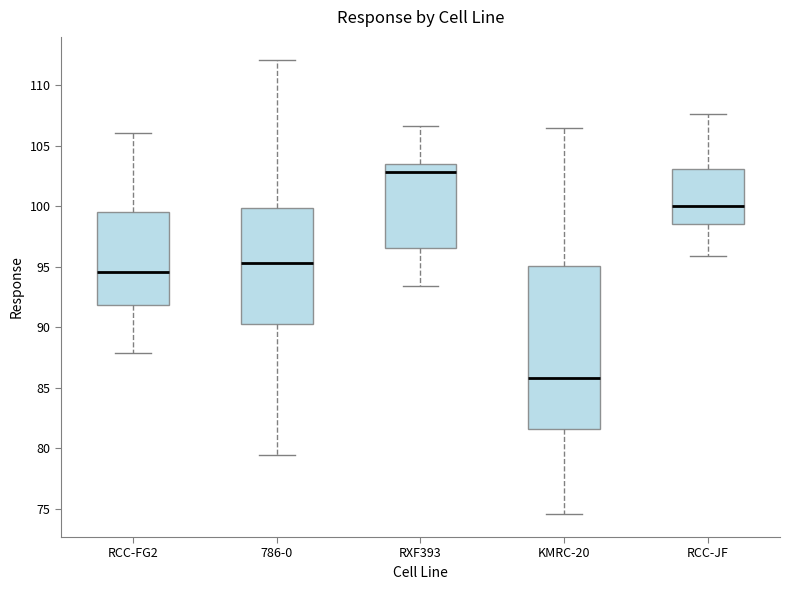

Where is the upper edge of the box for RCC-JF on the y-axis? The values are not printed on the chart, so give them approximately, as read against the axis.

103.0